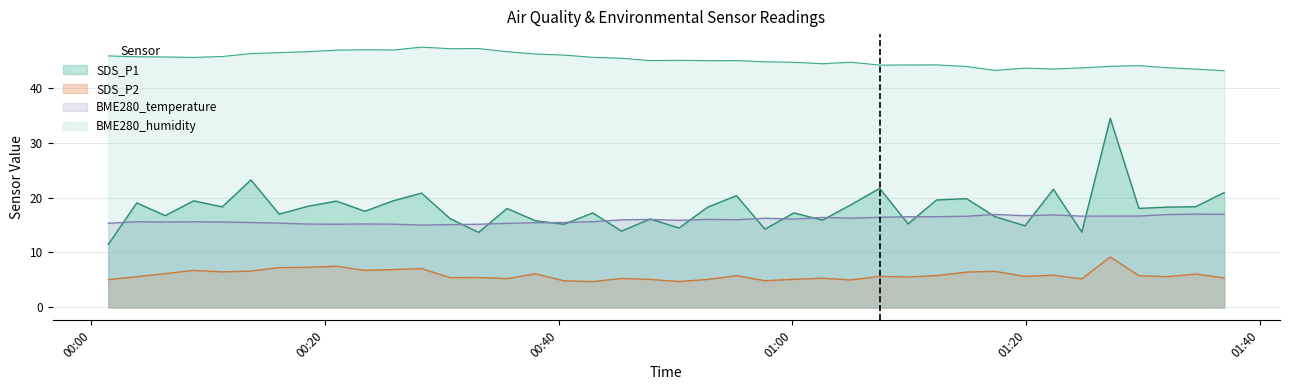

True or false: BME280_humidity and BME280_temperature intersect in this chart.

False